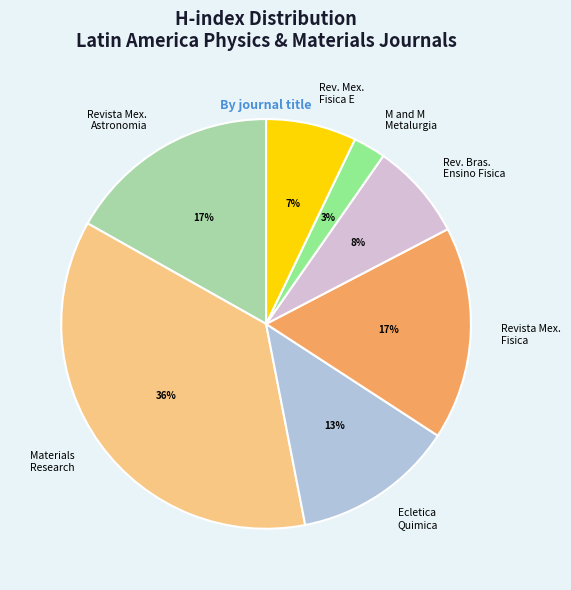

How many slices are in this pie chart?

7